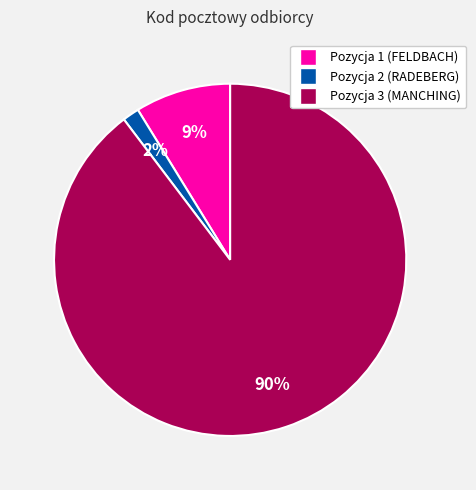

What is the smallest slice in the pie chart?

Pozycja 2 (RADEBERG)